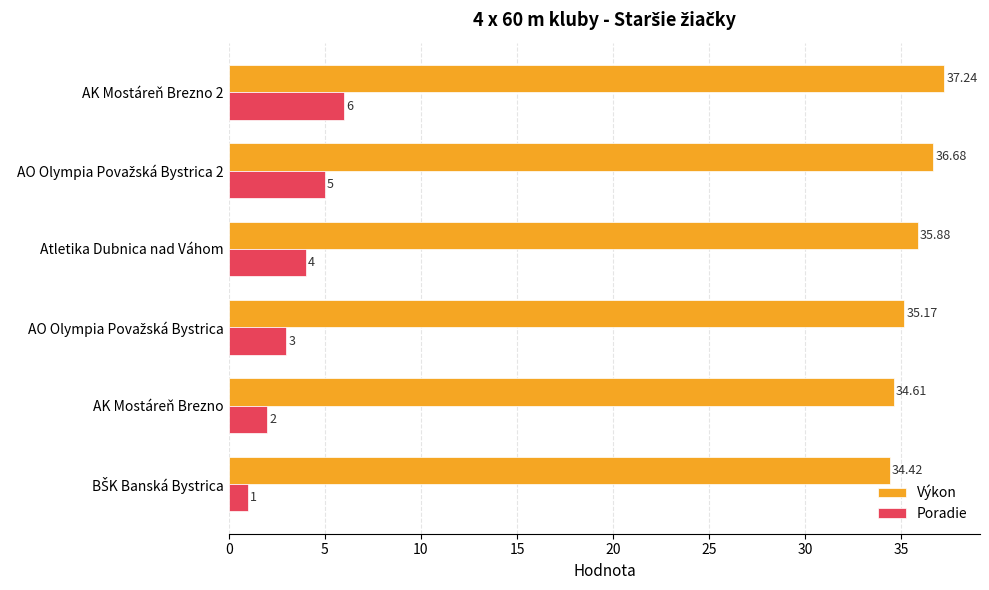

Which series has the largest total across all categories?

Výkon